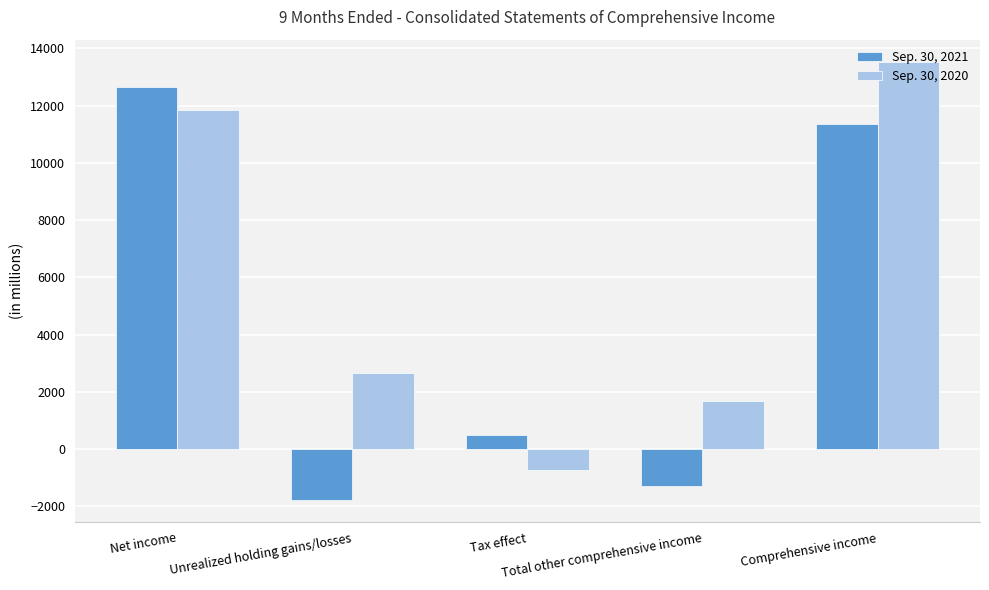

Which series has the largest total across all categories?

Sep. 30, 2020